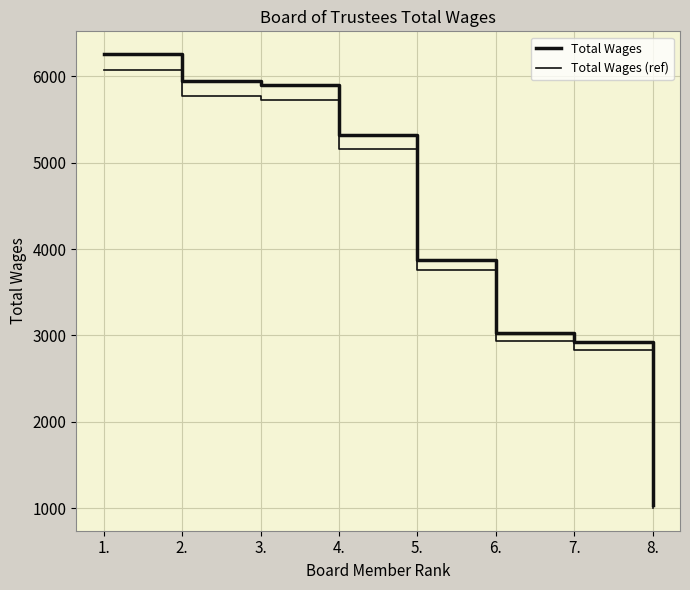

True or false: Total Wages (ref) and Total Wages cross at least once.

False